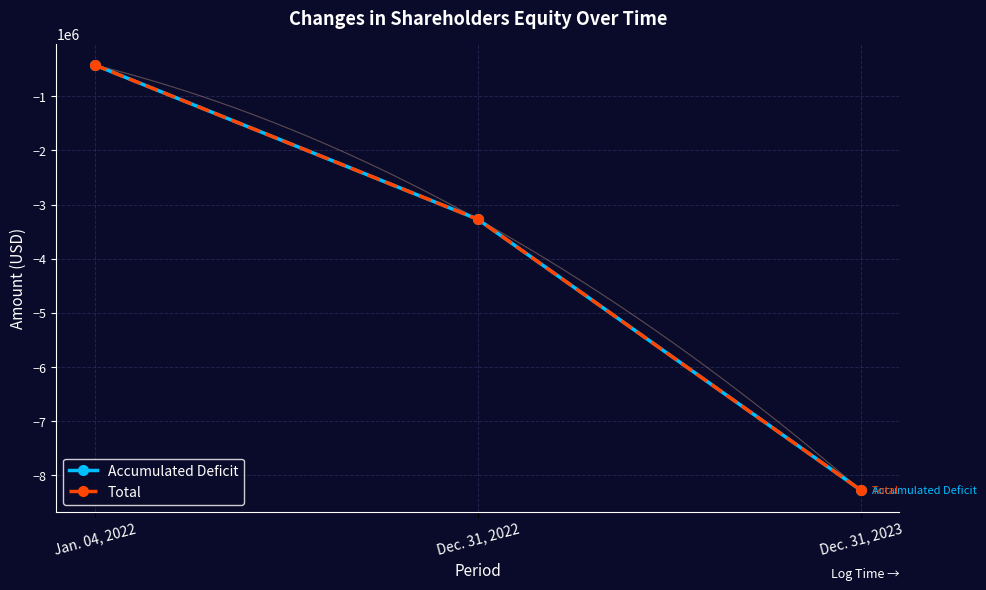

What is the label of the 3rd point from the left?

Dec. 31, 2023